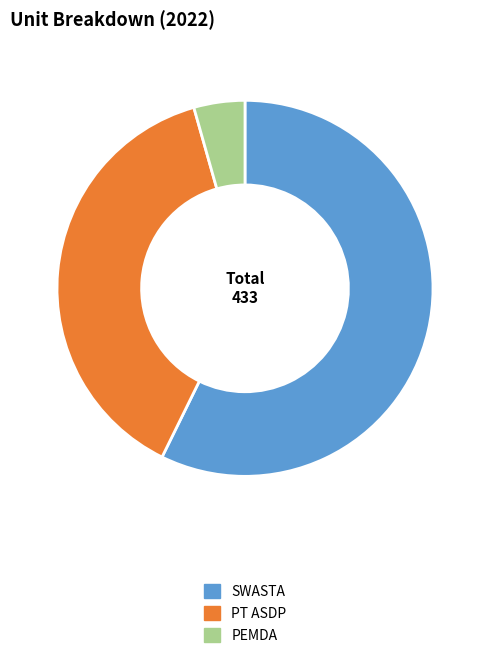

Which category has the smallest portion of the pie?

PEMDA